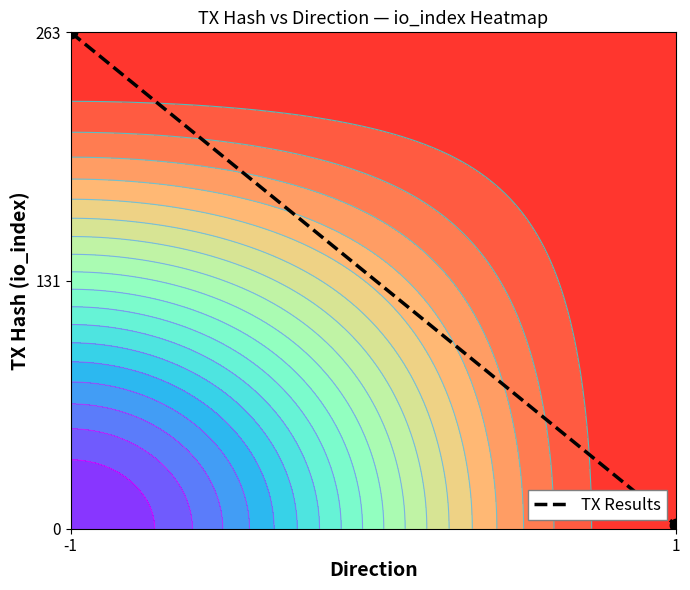

How many values are below 1?

1